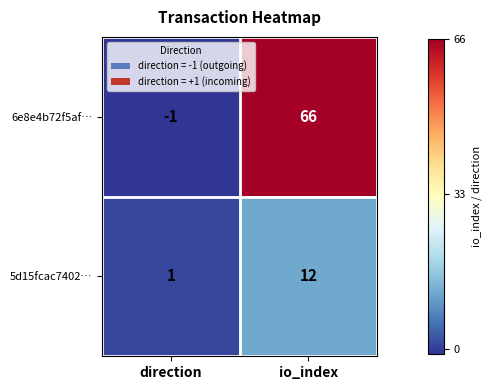

Which category has the lowest value in the 6e8e4b72f5af… series?

direction